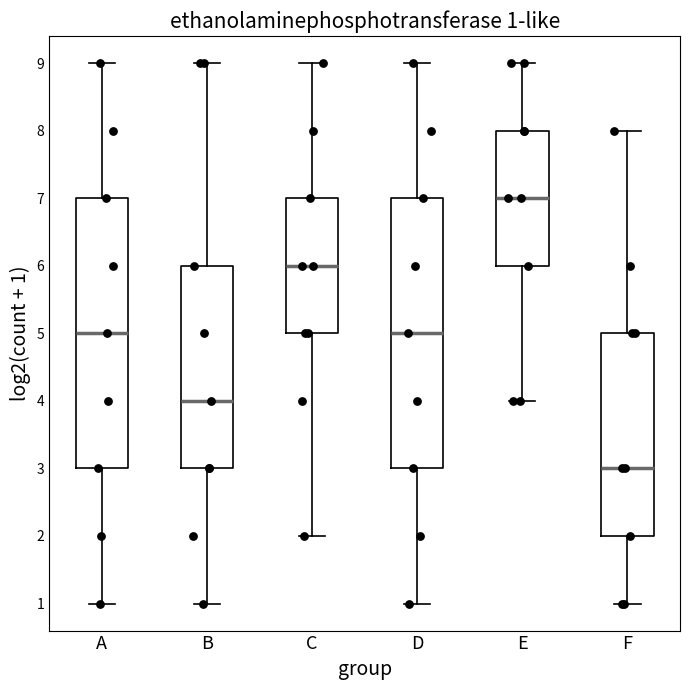

Which box's median line is the lowest?

F